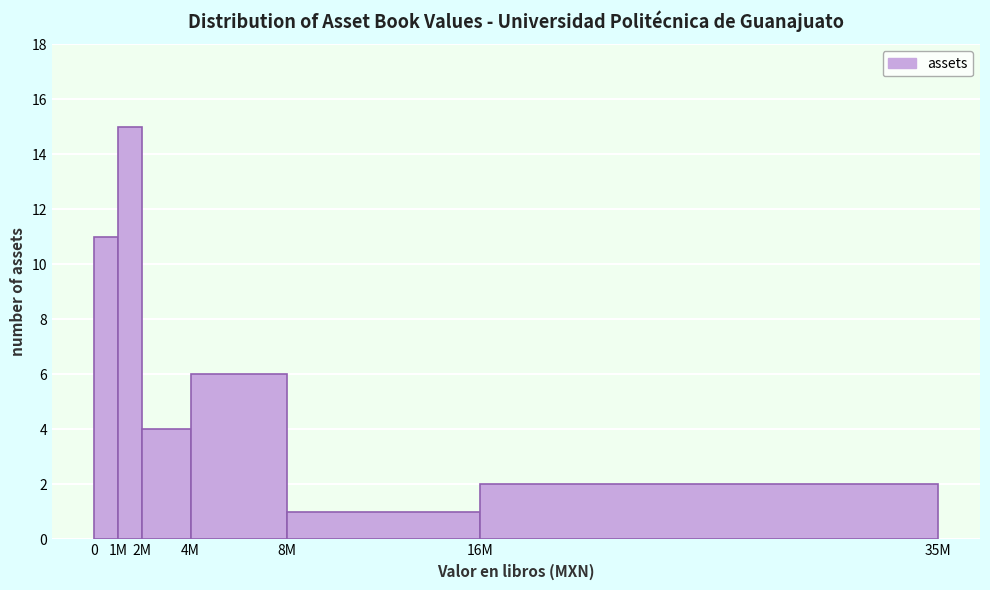

Reading left to right, list all the values displayed in this chart.

0=11	1M=15	2M=4	4M=6	8M=1	16M=2